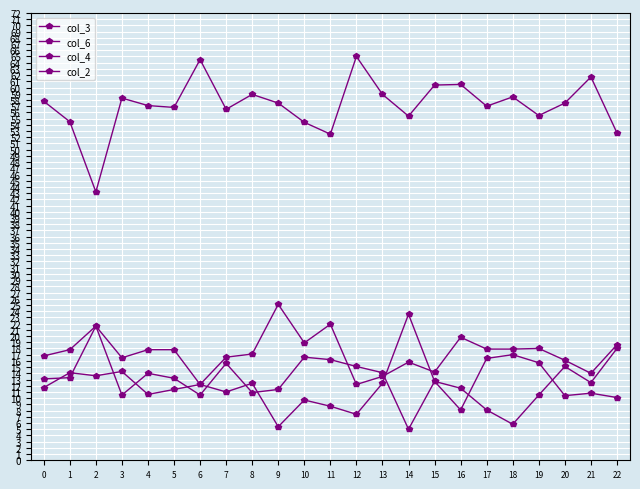

How many data points does each series have?

23